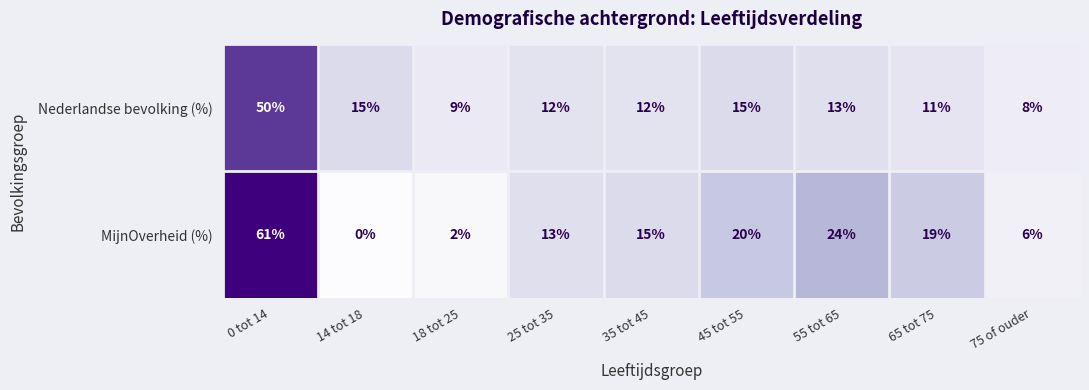

Which label corresponds to the largest value in the chart?

0 tot 14